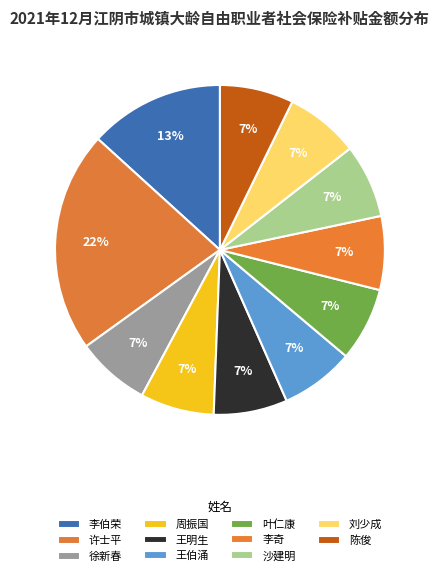

How many slices are in this pie chart?

11